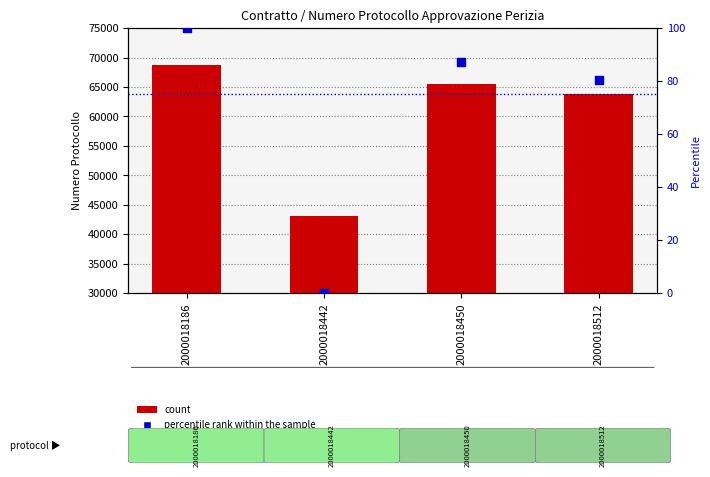

At which category is the sum across all series the highest?

2000018186